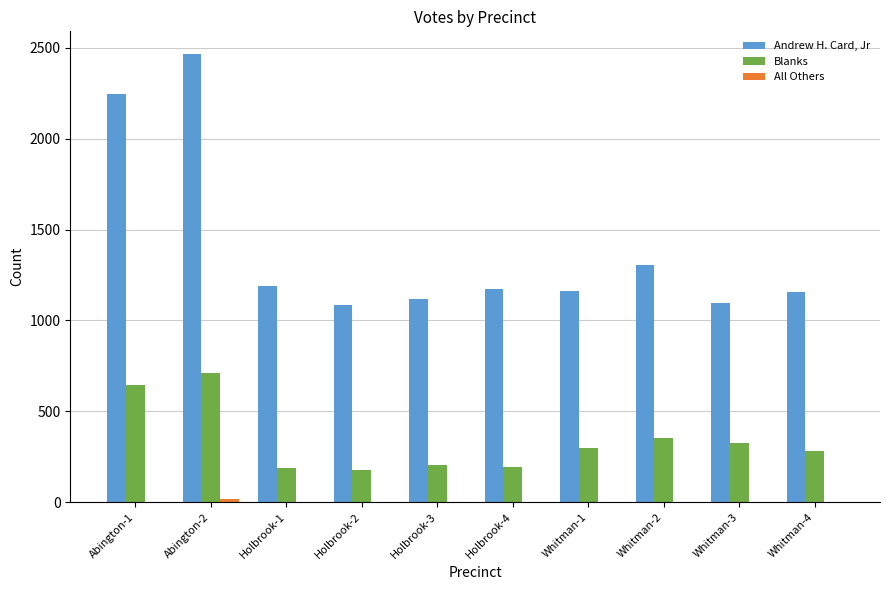

The value of Blanks at Abington-2 is 165. True or false?

False